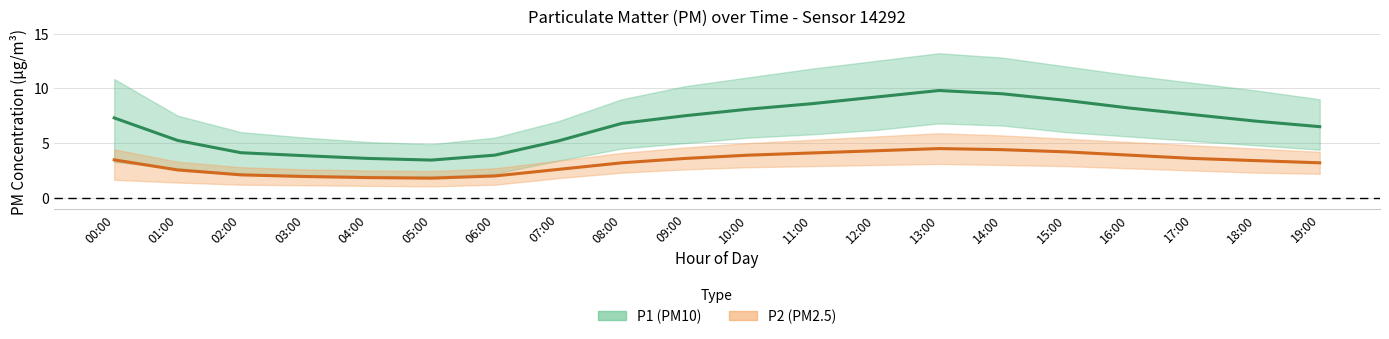

Reading left to right, transcribe all the data shown in this chart.

P1 (PM10) mean: 7.3	5.2	4.1	3.9	3.6	3.5	3.9	5.2	6.8	7.5	8.1	8.6	9.2	9.8	9.5	8.9	8.2	7.6	7.0	6.5
P2 (PM2.5) mean: 3.5	2.5	2.1	1.9	1.9	1.8	2.0	2.6	3.2	3.6	3.9	4.1	4.3	4.5	4.4	4.2	3.9	3.6	3.4	3.2